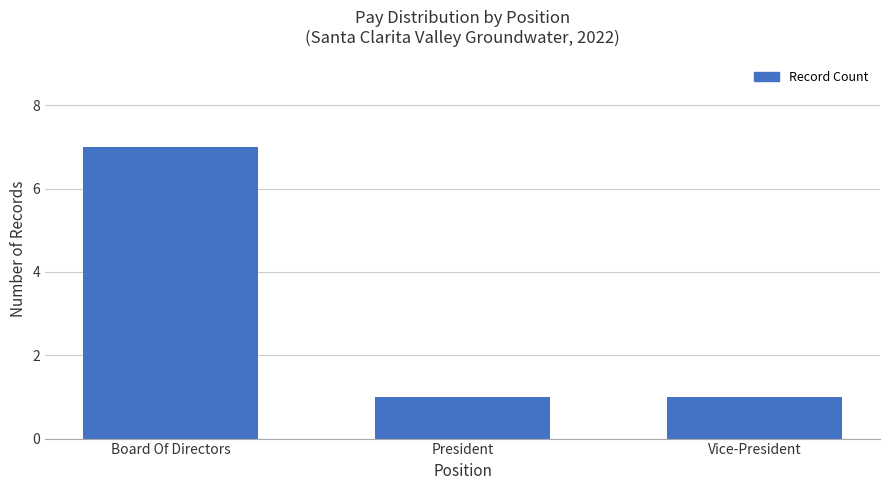

What is the approximate value at Board Of Directors?

7